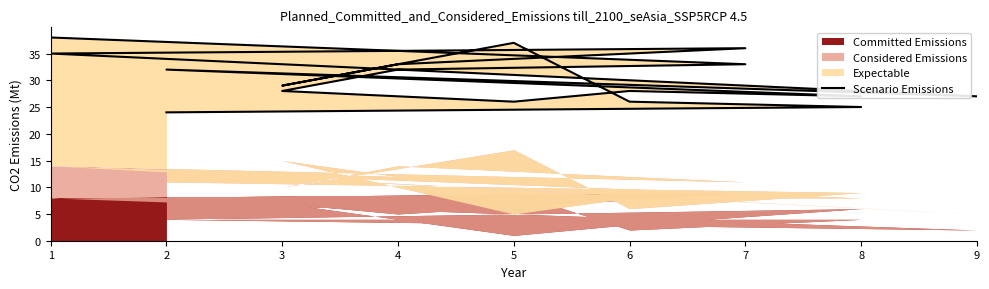

The value at 8 is 25. True or false?

True